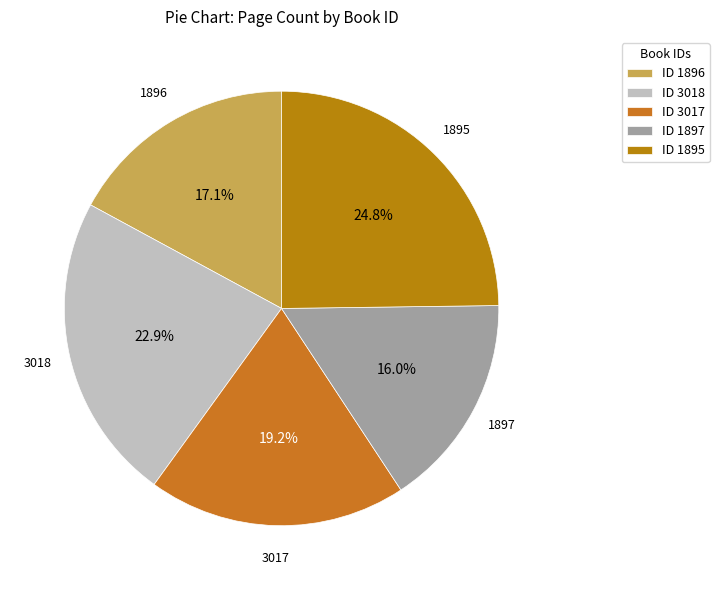

Rank the categories by value from lowest to highest.

ID 1897, ID 1896, ID 3017, ID 3018, ID 1895